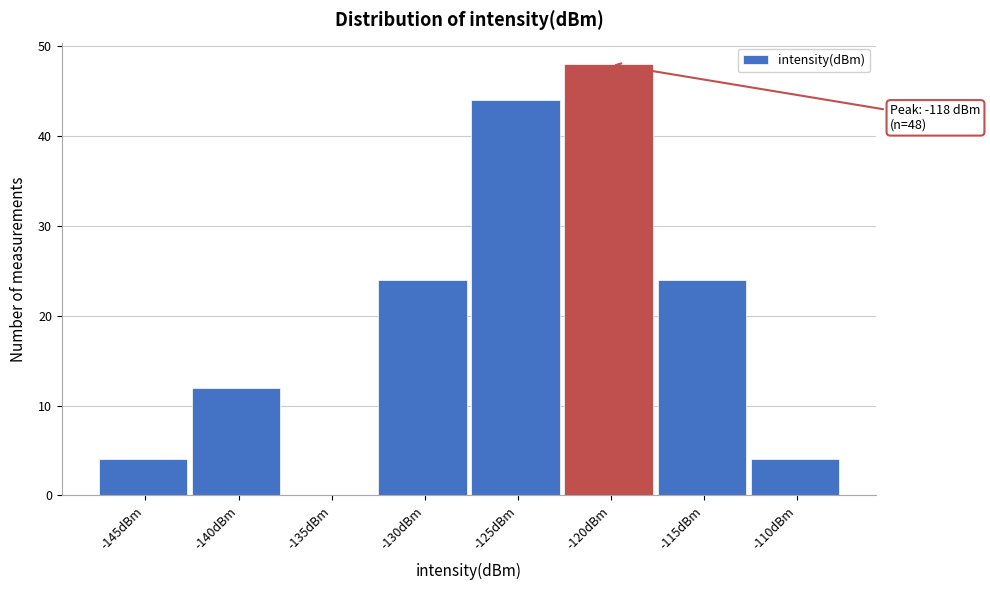

Reading left to right, transcribe all the data shown in this chart.

-145dBm=4	-140dBm=12	-135dBm=0	-130dBm=24	-125dBm=44	-120dBm=48	-115dBm=24	-110dBm=4